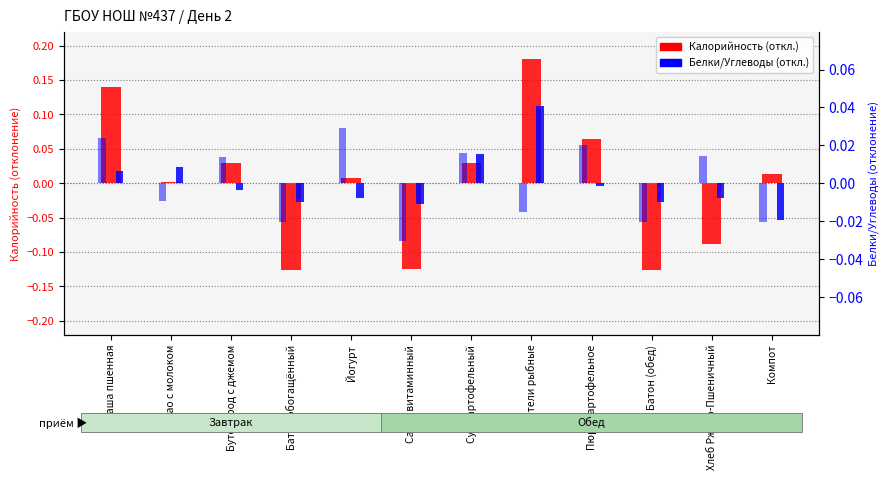

What position from the left is Йогурт?

5